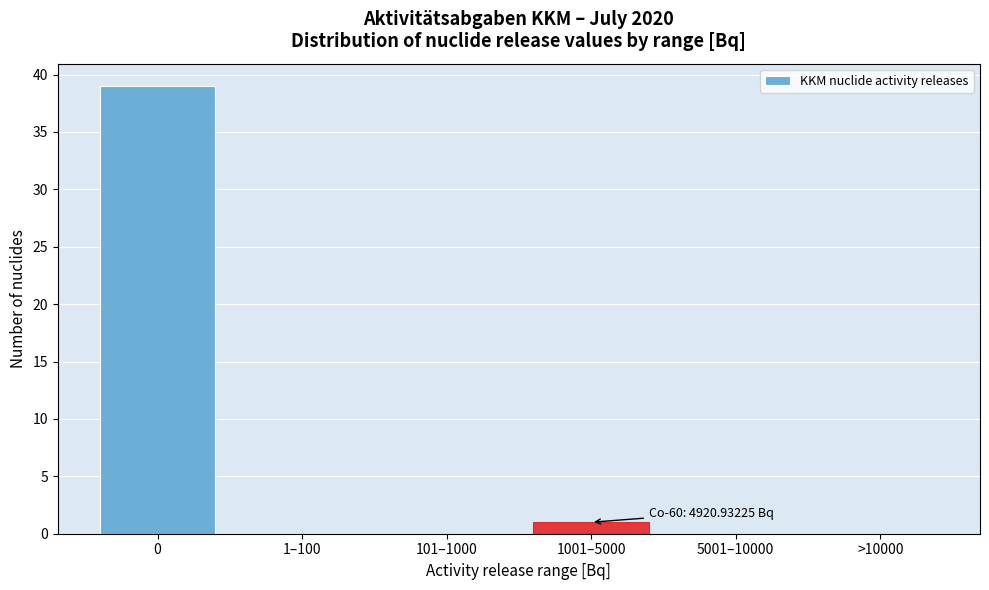

Reading left to right, list all the values displayed in this chart.

0=39	1–100=0	101–1000=0	1001–5000=1	5001–10000=0	>10000=0